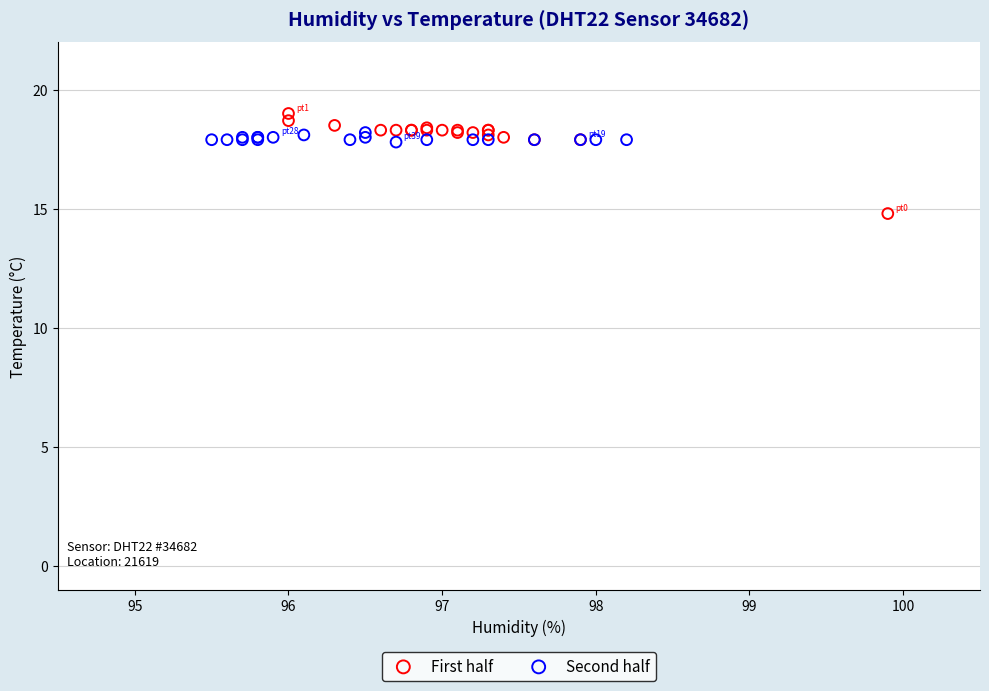

Which series reaches the minimum Y coordinate?

First half